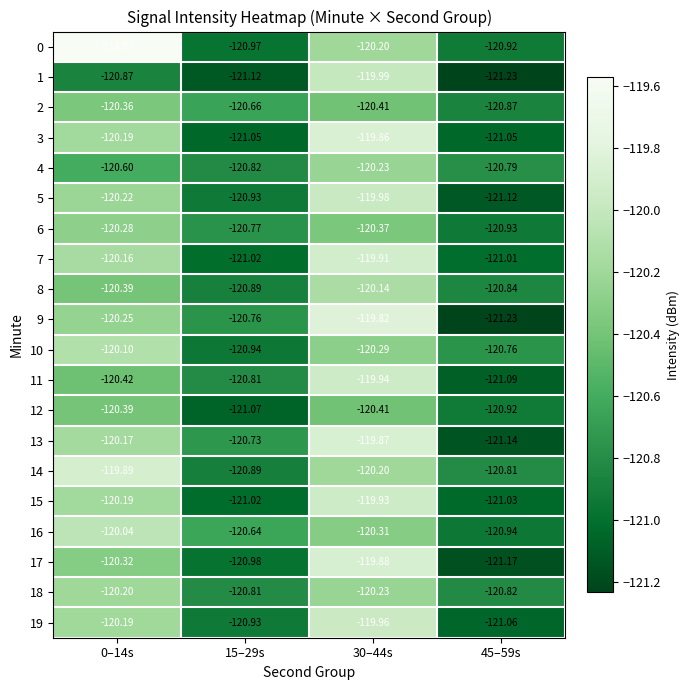

Which series has the largest range (max minus min)?

9